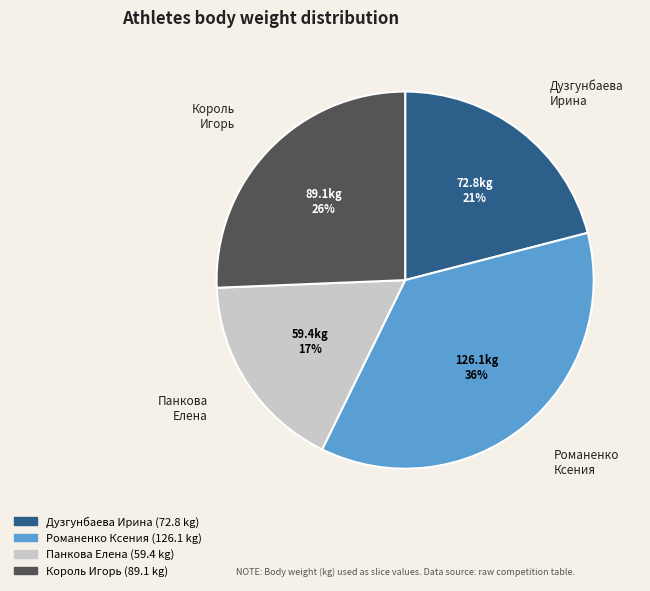

Which category has the biggest portion of the pie?

Романенко Ксения